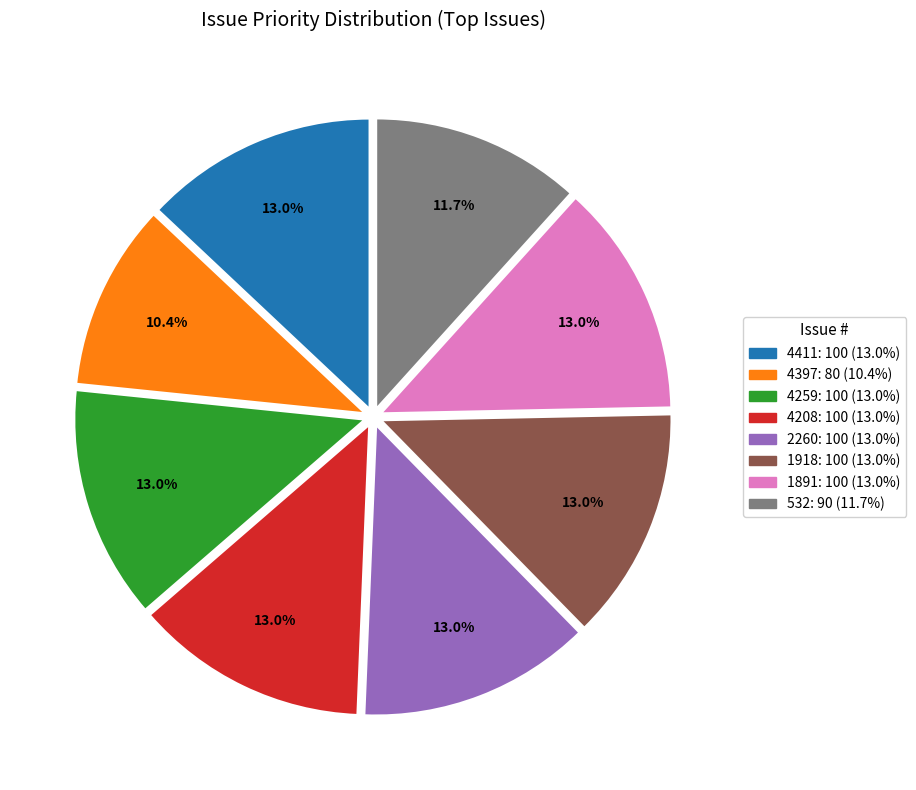

Does any single category account for the majority?

No